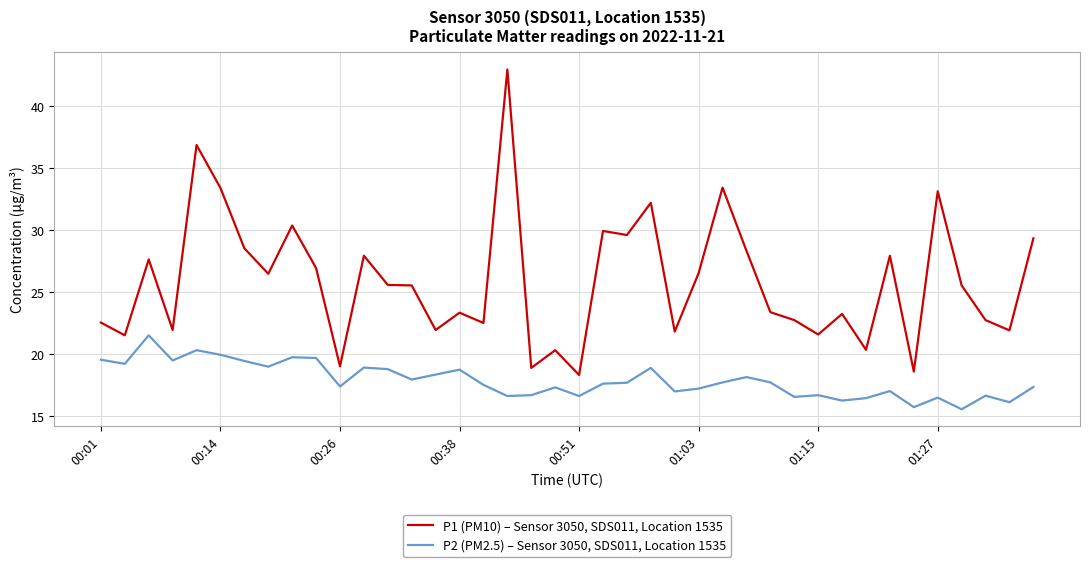

How many distinct data groups are displayed?

2